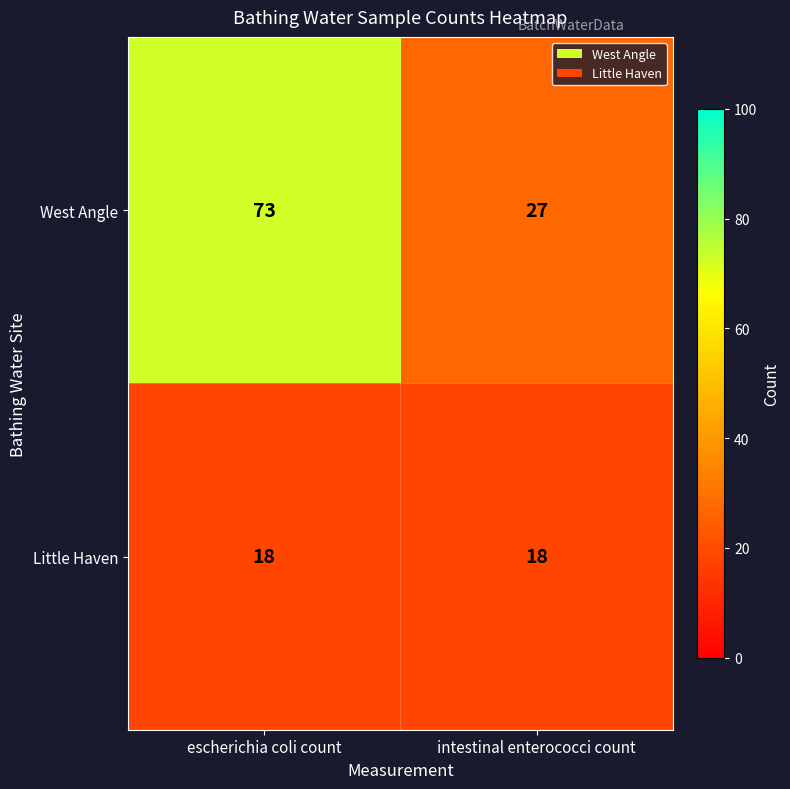

Is it true that West Angle equals 46 at intestinal enterococci count?

False